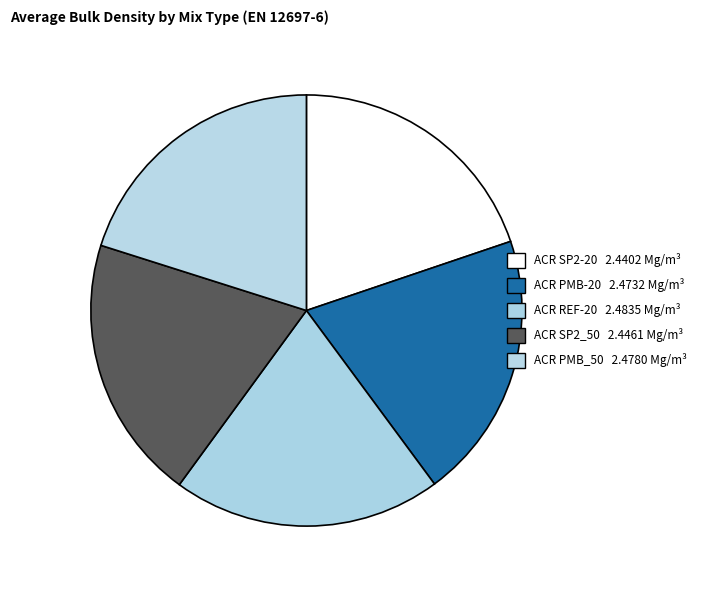

How many segments does this pie chart have?

5